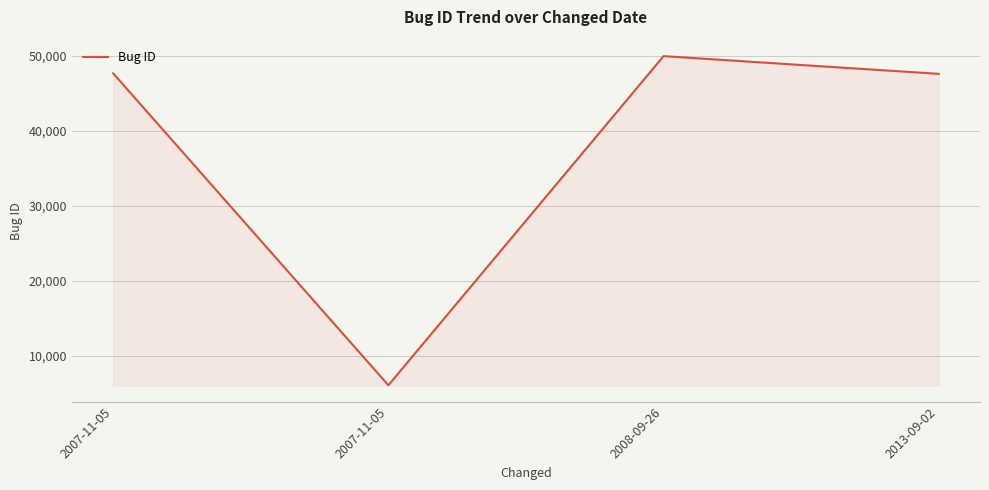

Is this an area chart (filled region under the line)?

Yes